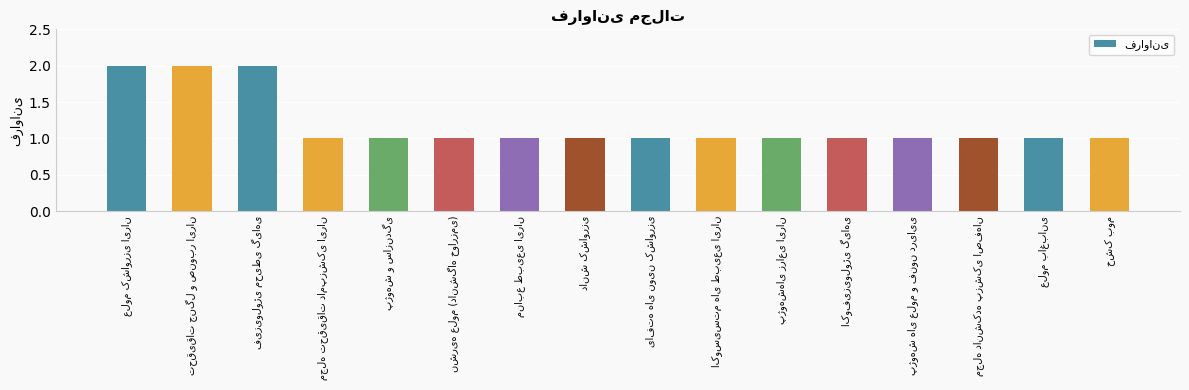

Reading left to right, what are all the values shown in this chart?

2	2	2	1	1	1	1	1	1	1	1	1	1	1	1	1